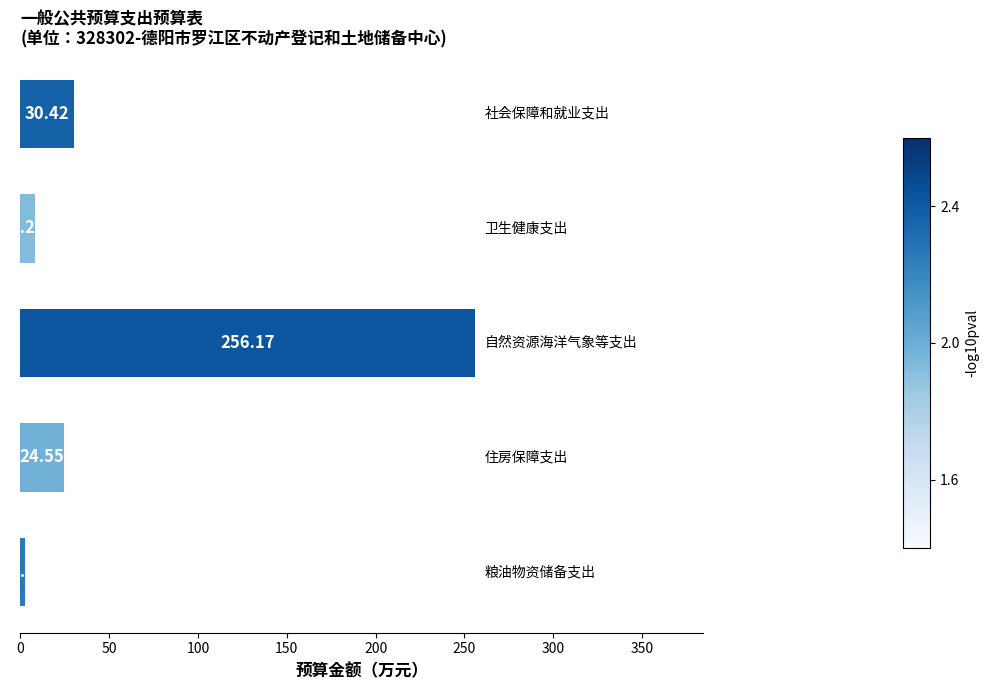

What is the sum of all values?

321.9